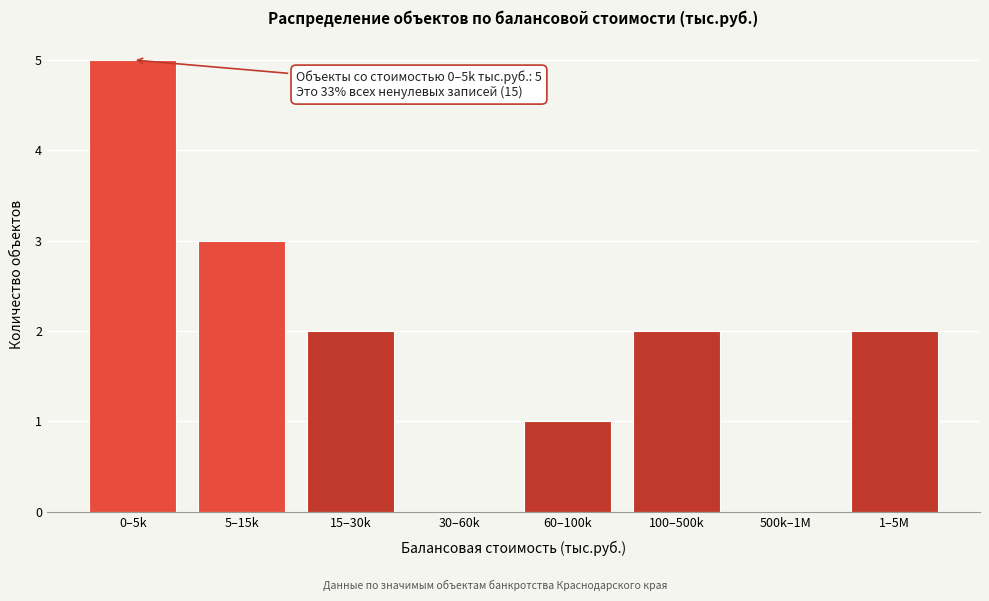

Reading right to left, transcribe all the data shown in this chart.

1–5M=2	500k–1M=0	100–500k=2	60–100k=1	30–60k=0	15–30k=2	5–15k=3	0–5k=5